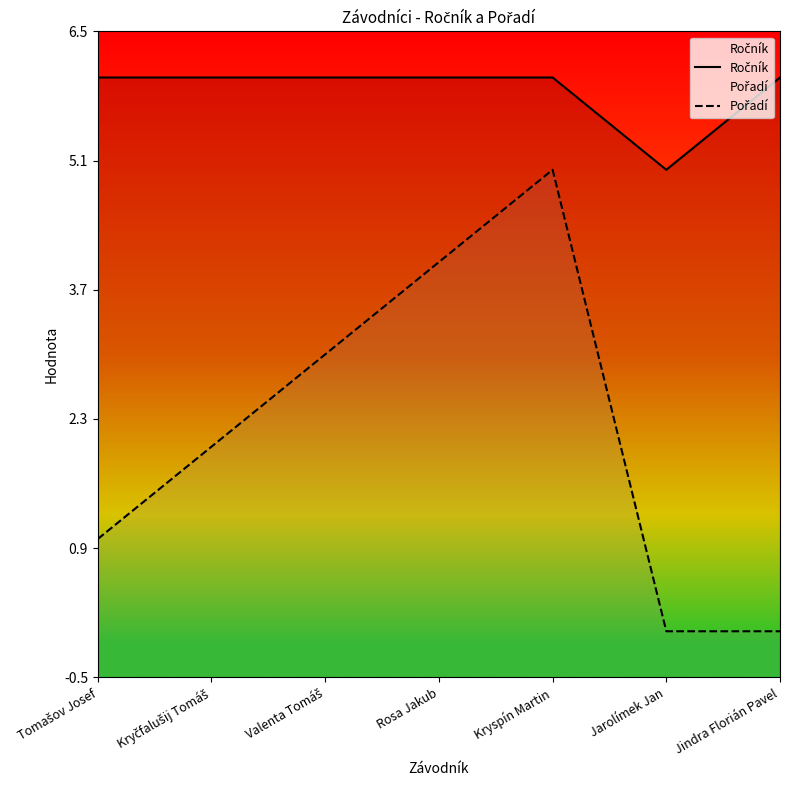

Rank the series by their average value, from highest to lowest.

Ročník, Pořadí